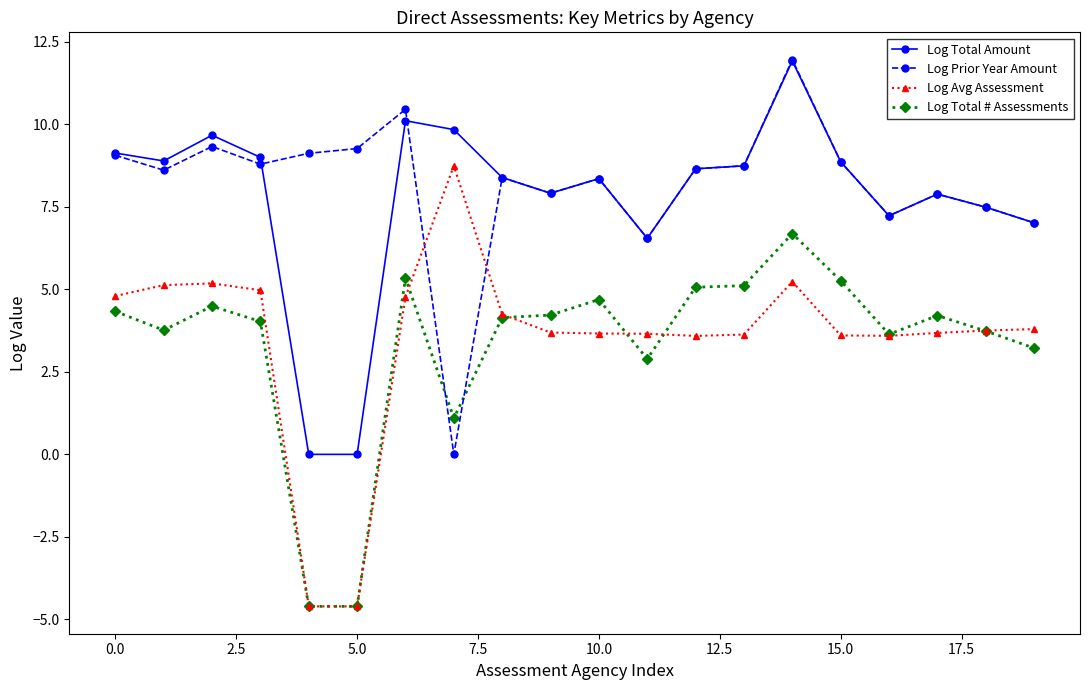

What is the value of the Log Avg Assessment point at the 11th from the left?

3.7